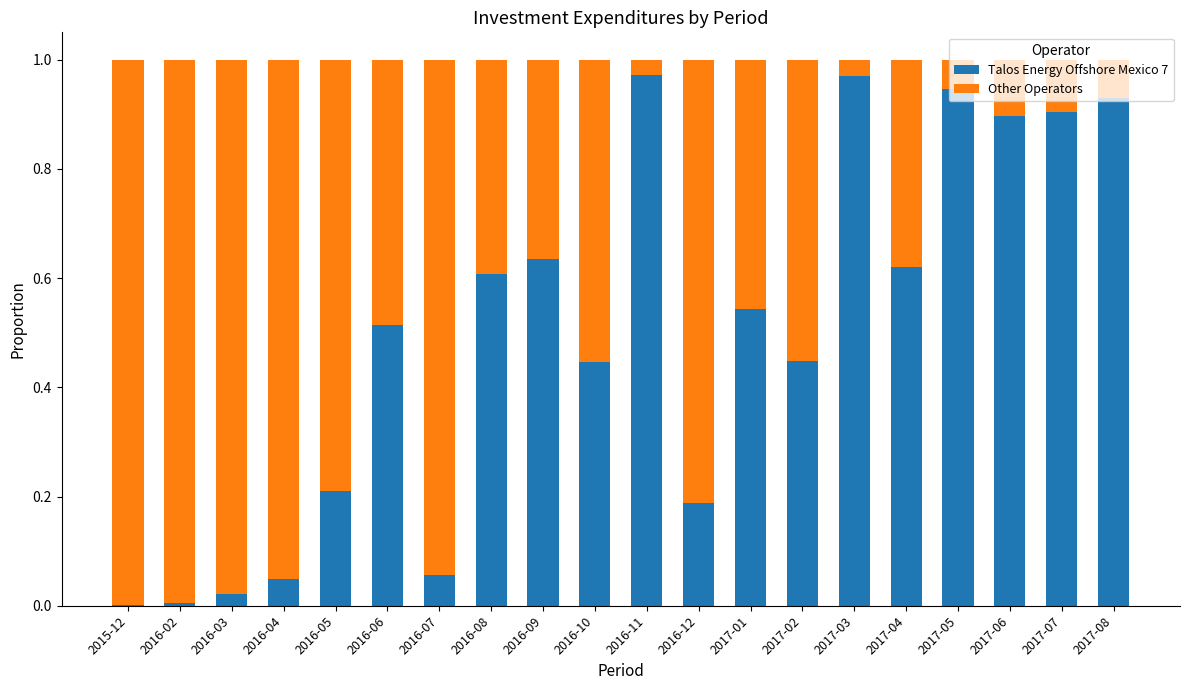

What is the sum of the Talos Energy Offshore Mexico 7 values at 2017-08 and 2016-06?

1.4